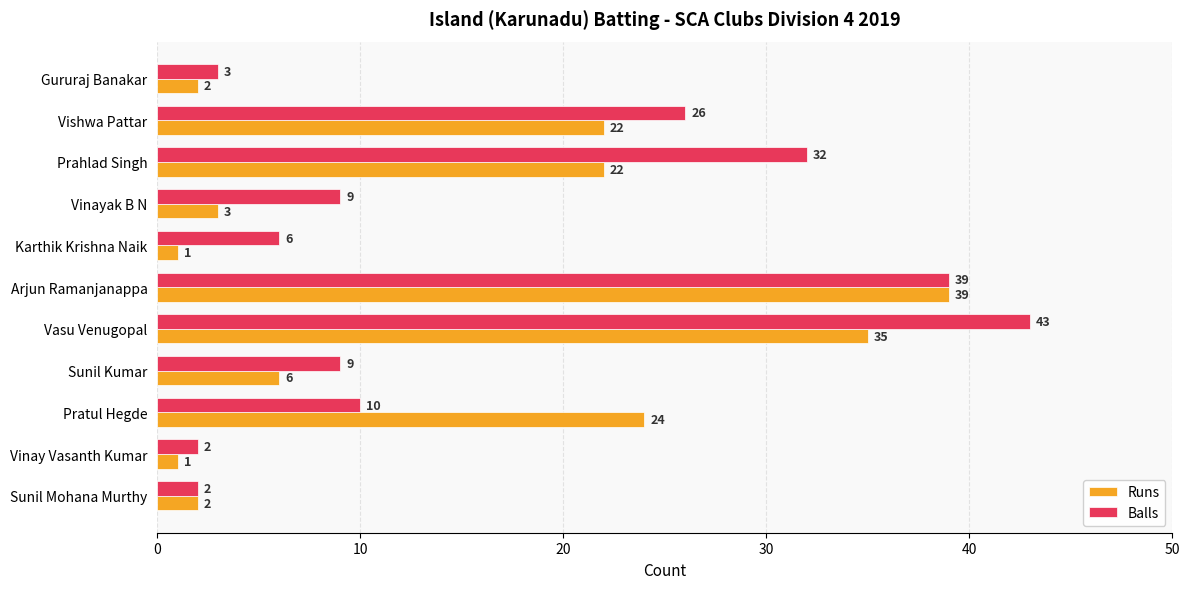

Is it true that Balls equals 9 at Vinayak B N?

True